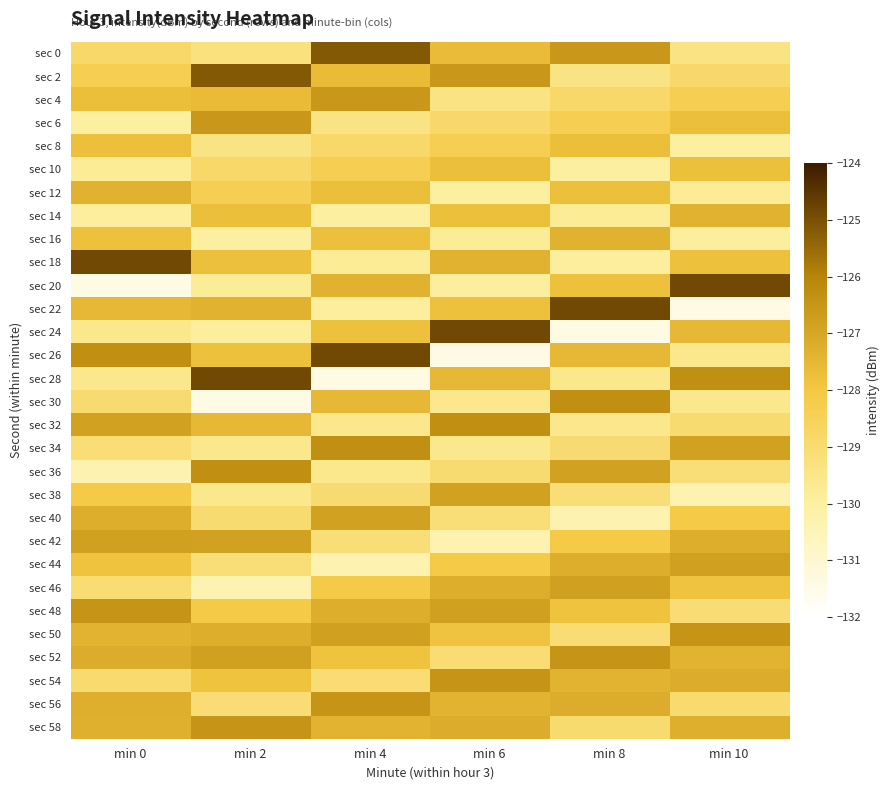

Count the number of data series in this chart.

30